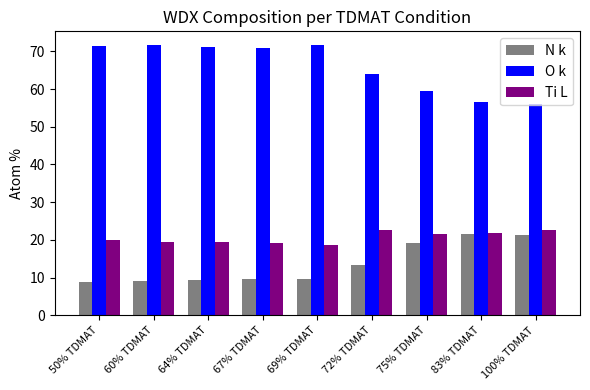

What is the spread (max minus min) of values at 100% TDMAT?

34.6